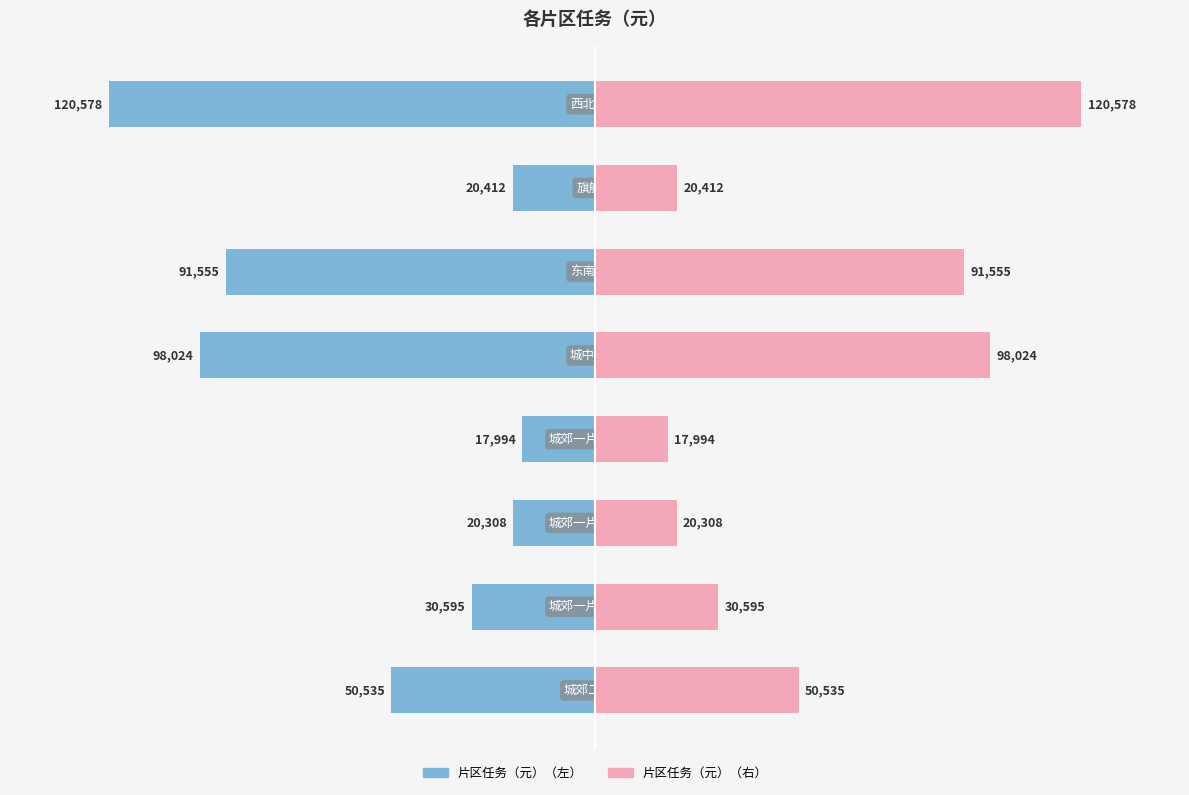

What is the difference between the highest and lowest values at 3?

35988